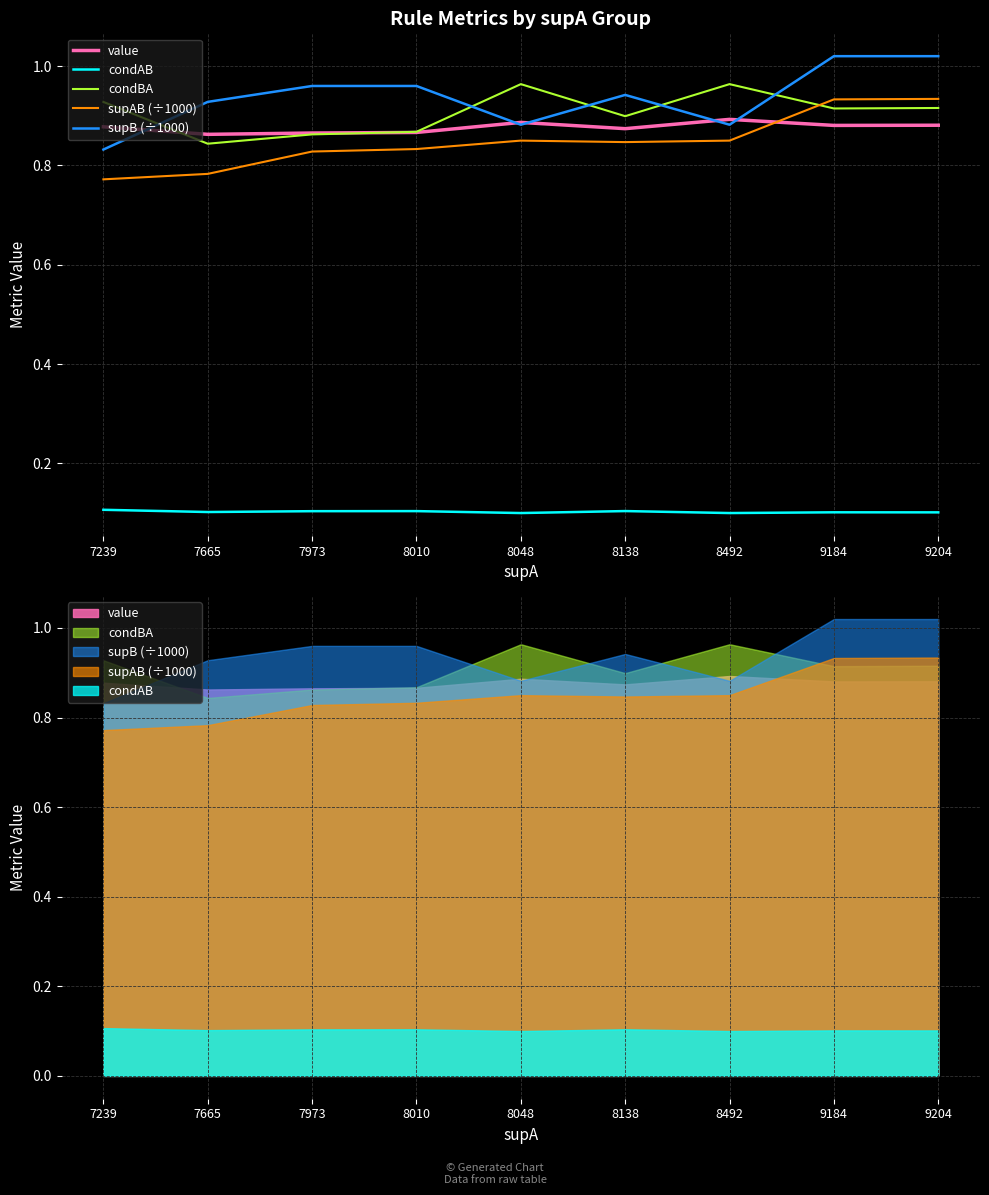

Where is the first local minimum for supB (÷1000)?

8048